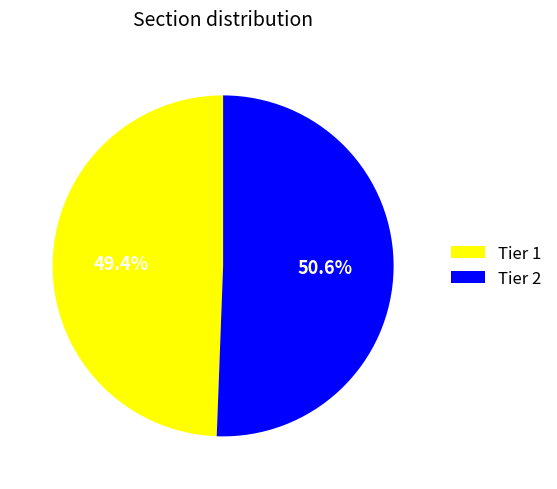

What is the total percentage of Tier 2 and Tier 1?

100.0%